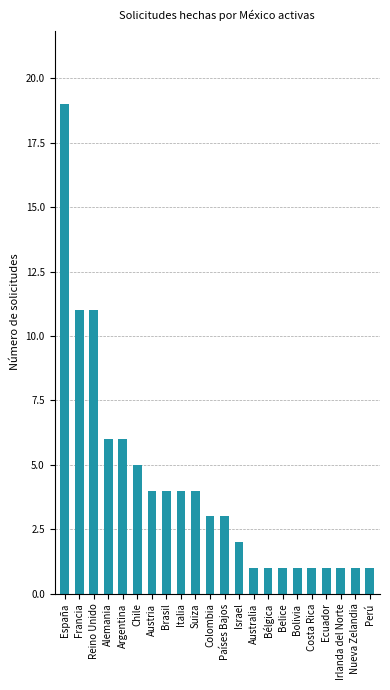

What is the label of the 13th bar from the left?

Israel